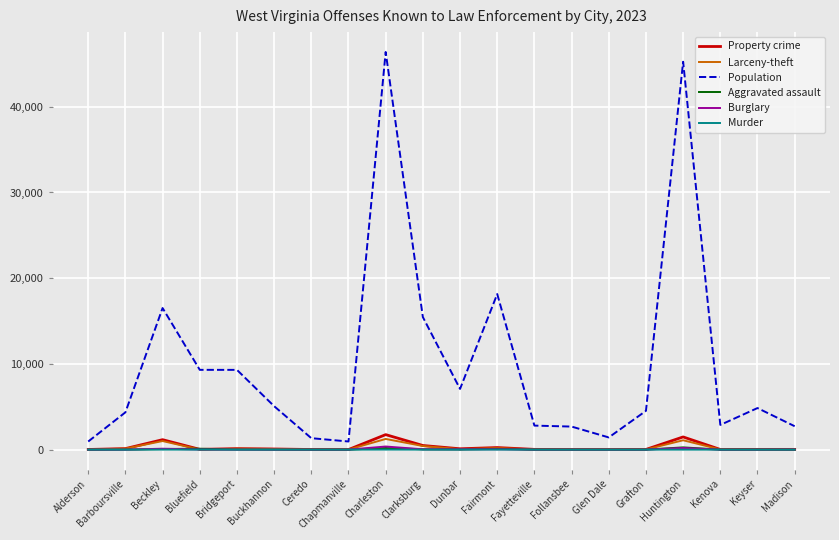

At which category does the chart reach its peak across all series?

Charleston